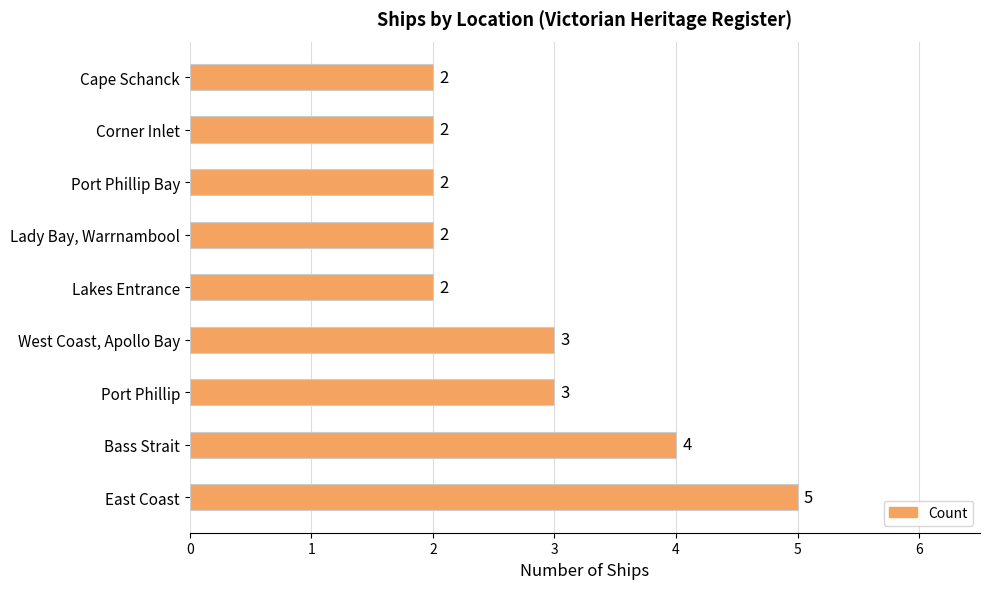

True or false: the data shows 3 at Port Phillip.

True